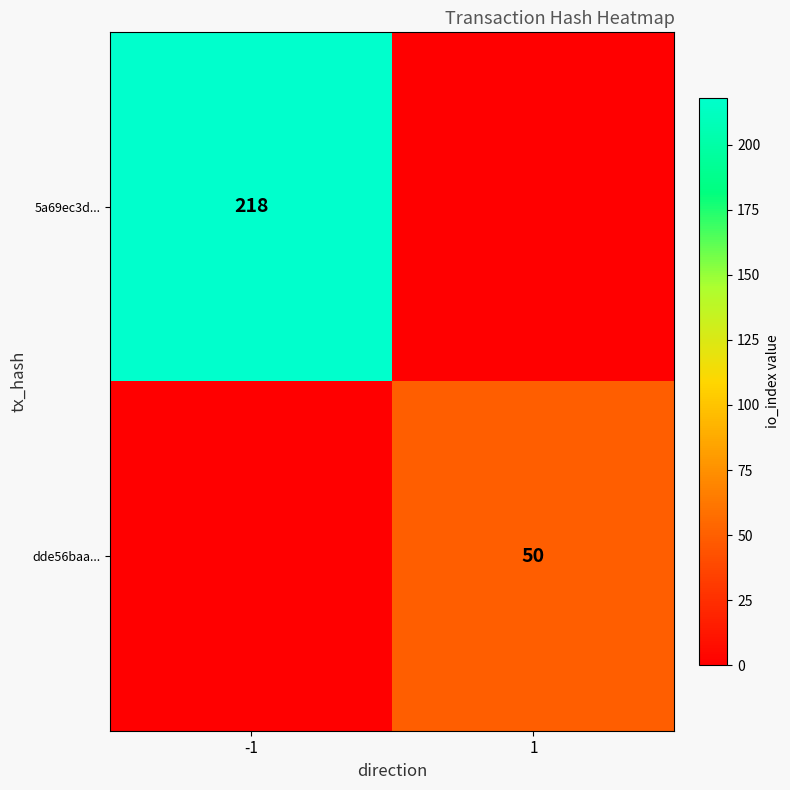

The 5a69ec3d... series shows 218 at -1. True or false?

True